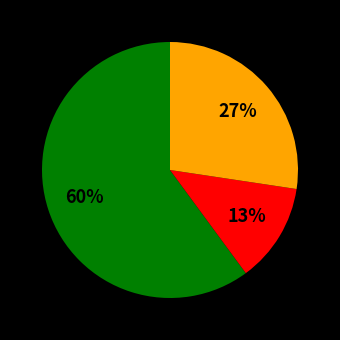

To the nearest percent, what is the average slice percentage?

33%